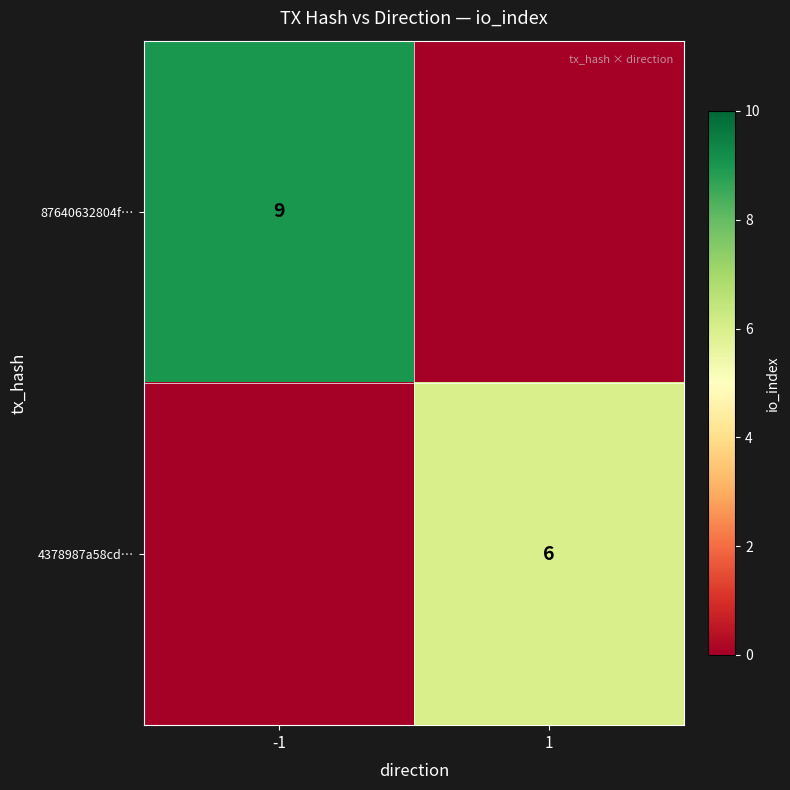

Is it true that 4378987a58cd… equals 6 at 1?

True